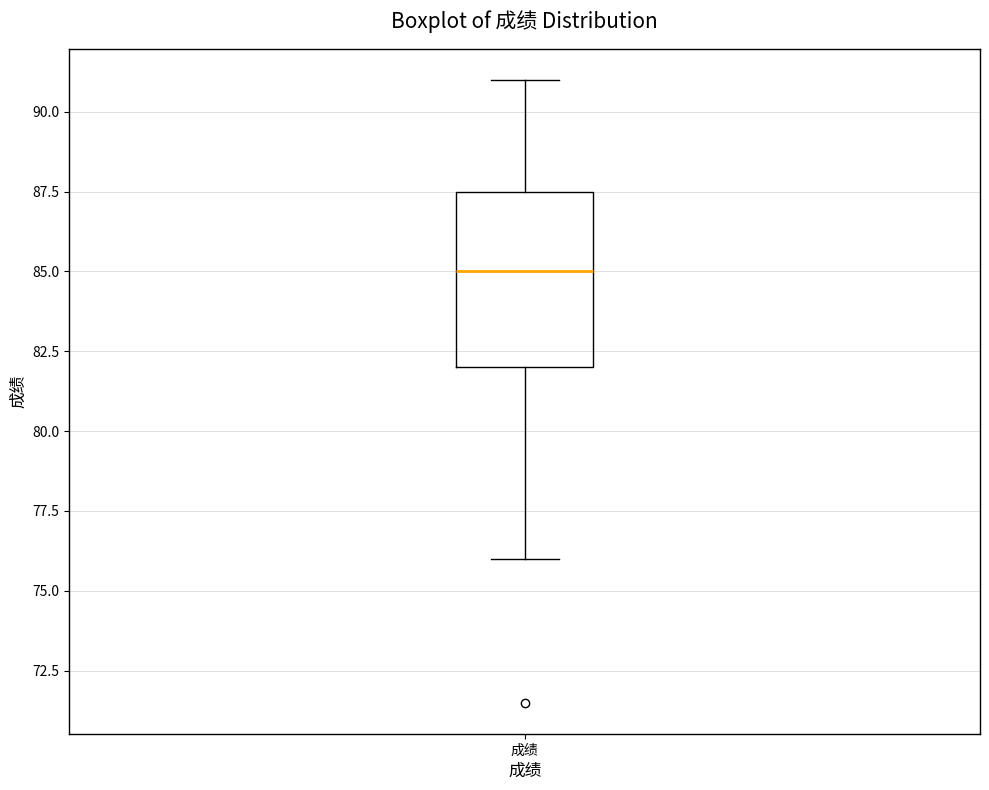

Transcribe this box plot: give where the median line is, the range the box spans, and where the two whiskers end, as read against the y-axis. The values are not printed on the chart, so give them approximately, as read against the axis.

median 85.0, box 82.0 to 87.5, whiskers 76.0 to 91.0